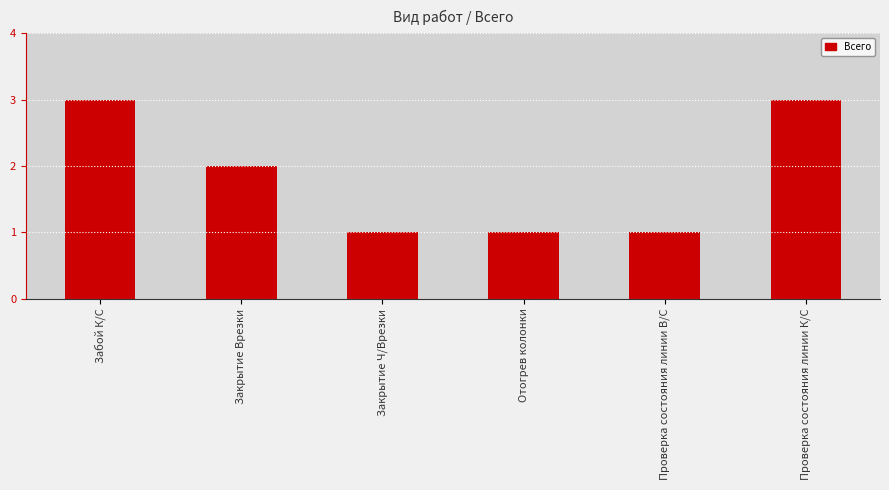

Are the bars horizontal?

No